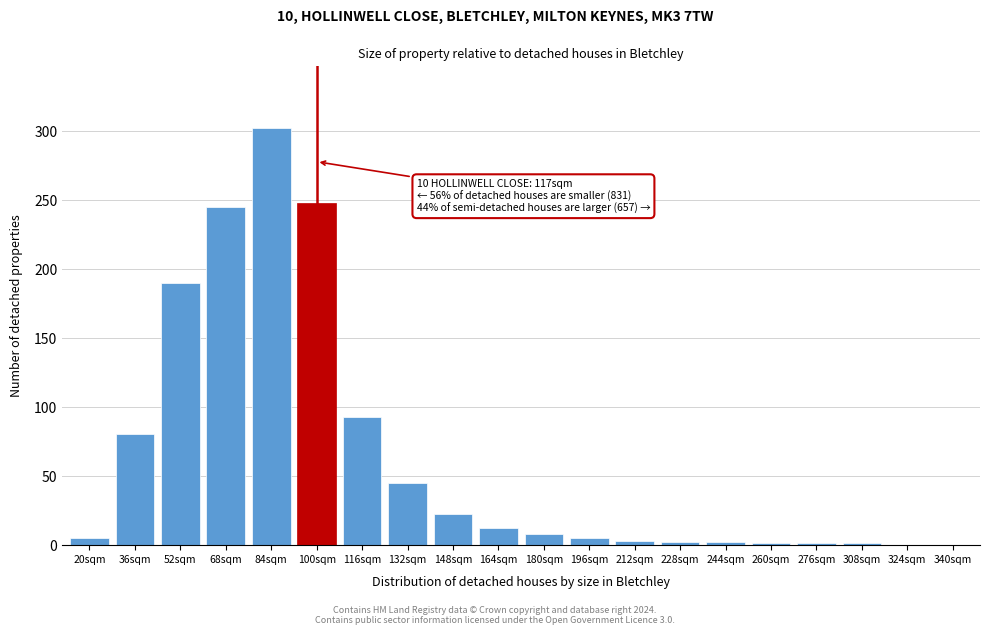

Where is the data nearest to the value 151?

52sqm